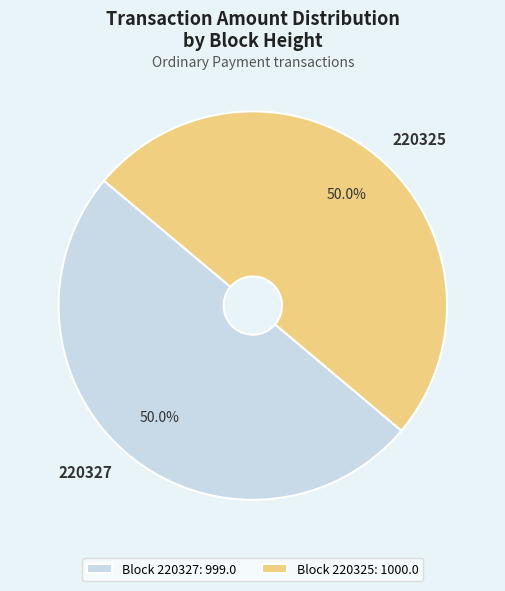

Approximately how many times larger is the value at Block 220325: 1000.0 compared to Block 220327: 999.0?

1.0